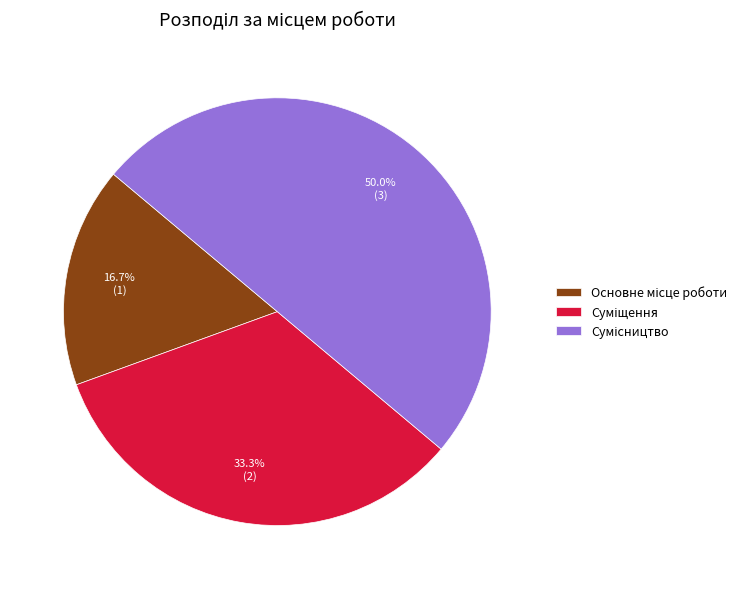

How many slices are in this pie chart?

3